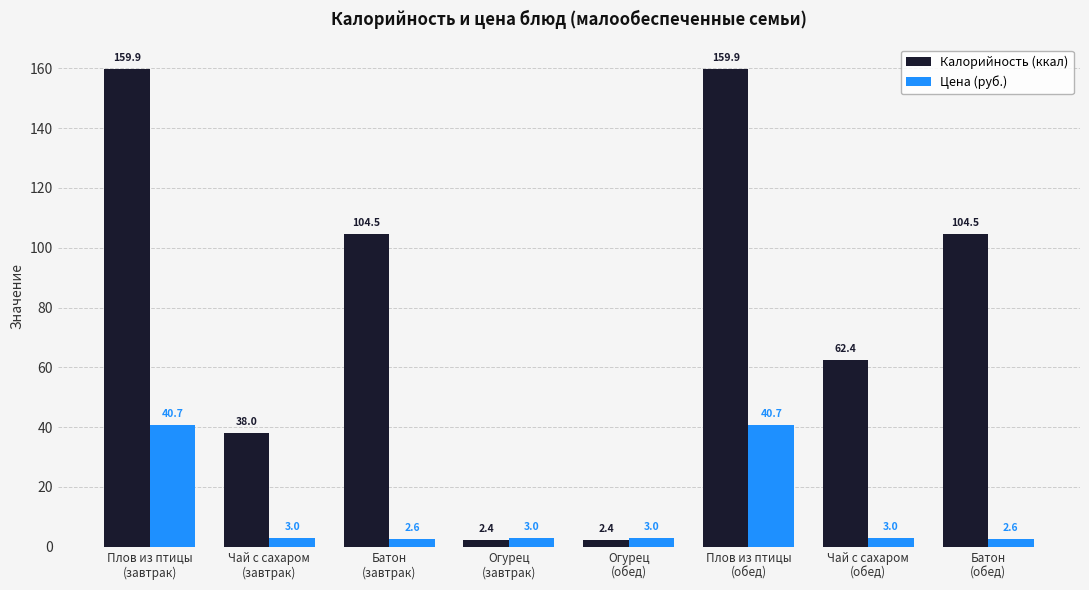

What are all the series names shown in the legend?

Калорийность (ккал), Цена (руб.)